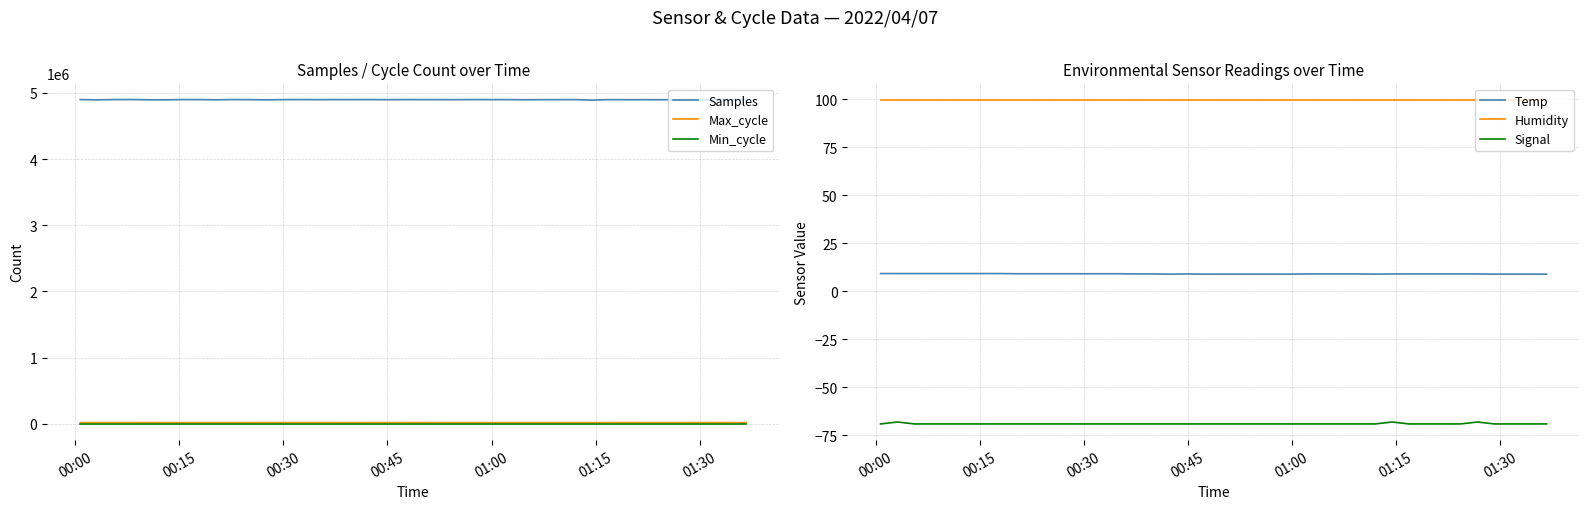

Is this an area chart (filled region under the line)?

No